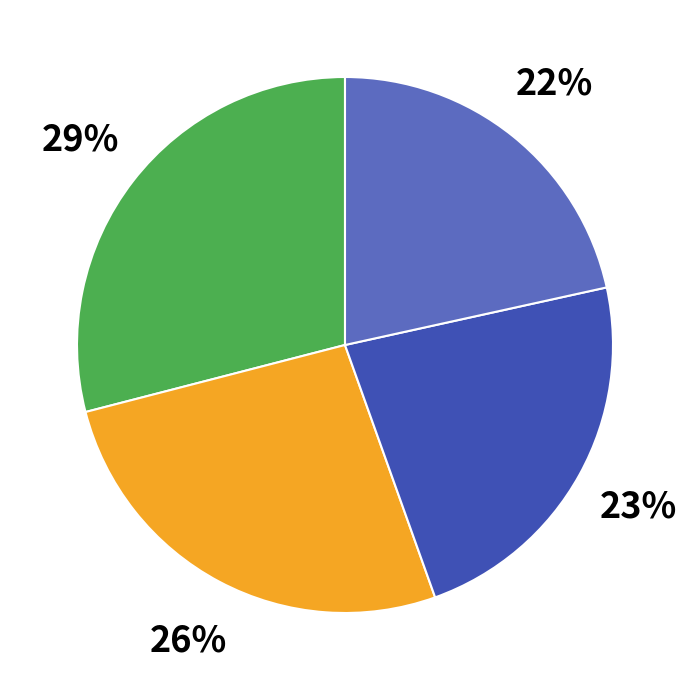

To the nearest percent, what is the difference between the largest and smallest slice percentages?

7%